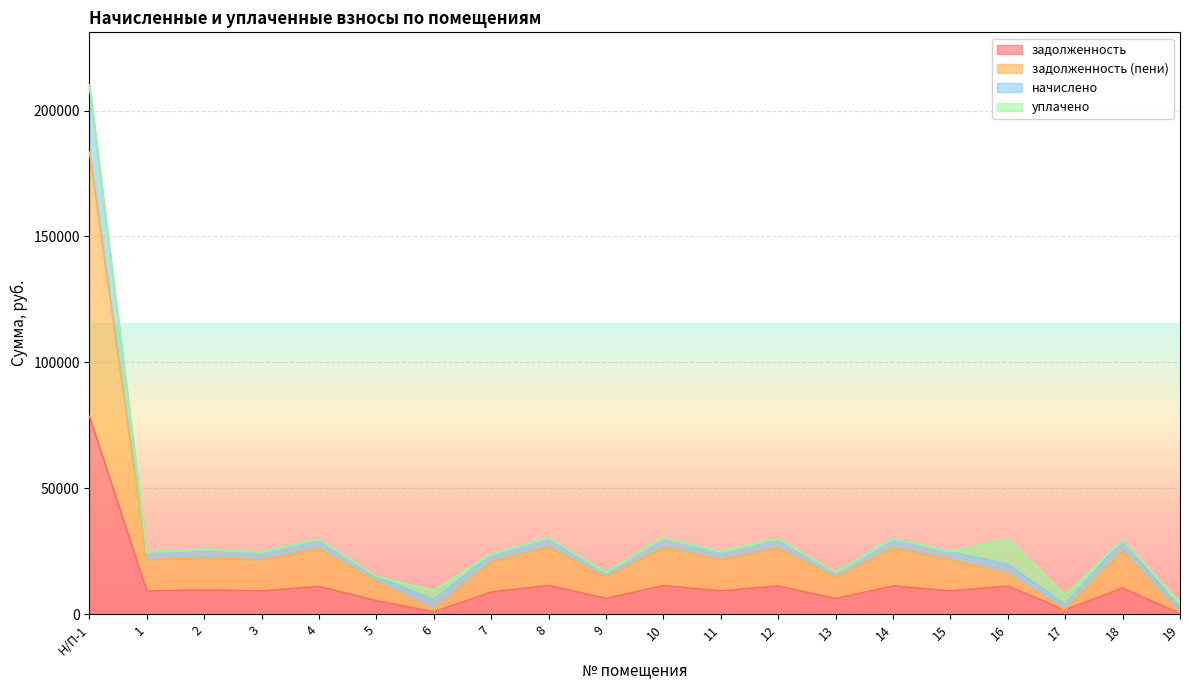

True or false: начислено has a value of 11977.9 at 18.

False